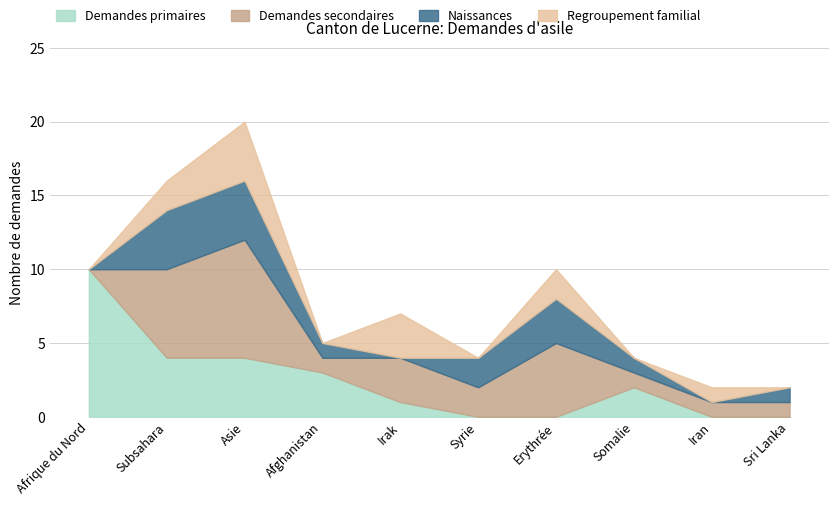

What is the spread (max minus min) of values at Syrie?

2